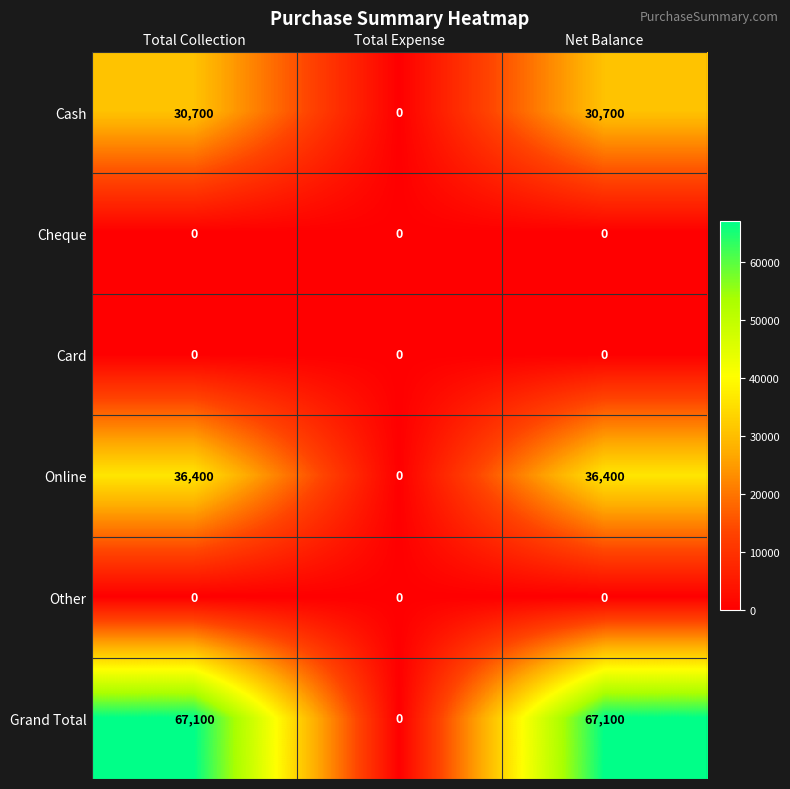

Which series has the largest total across all categories?

Grand Total